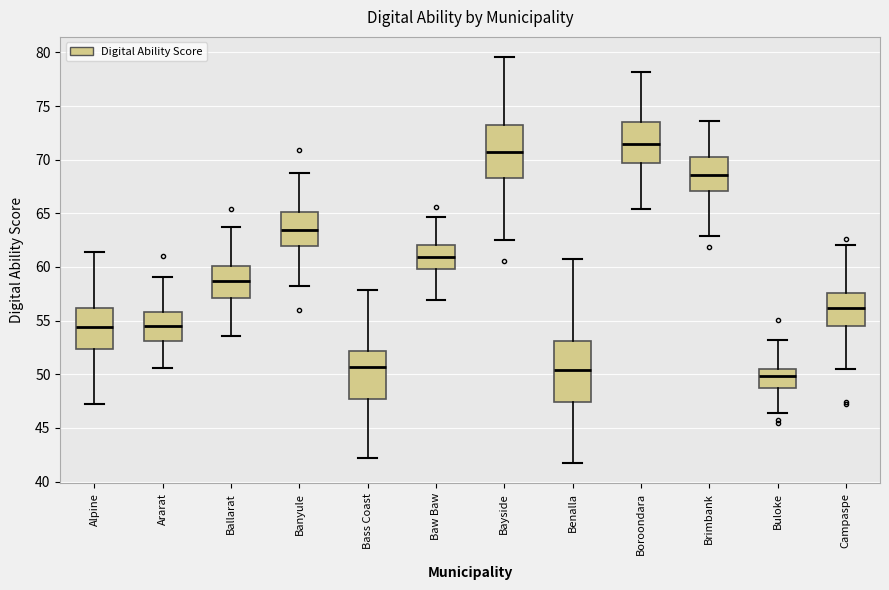

Reading left to right, transcribe this box plot: for each box, give where its median line is, the range the box spans, and where its two whiskers end, as read against the y-axis. The values are not printed on the chart, so give them approximately, as read against the axis.

Alpine: median 54.5, box 52.5 to 56.0, whiskers 47.0 to 61.5
Ararat: median 54.5, box 53.0 to 56.0, whiskers 50.5 to 59.0
Ballarat: median 58.5, box 57.0 to 60.0, whiskers 53.5 to 64.0
Banyule: median 63.5, box 62.0 to 65.0, whiskers 58.0 to 69.0
Bass Coast: median 50.5, box 47.5 to 52.0, whiskers 42.0 to 58.0
Baw Baw: median 61.0, box 60.0 to 62.0, whiskers 57.0 to 64.5
Bayside: median 70.5, box 68.5 to 73.5, whiskers 62.5 to 79.5
Benalla: median 50.5, box 47.5 to 53.0, whiskers 42.0 to 61.0
Boroondara: median 71.5, box 69.5 to 73.5, whiskers 65.5 to 78.0
Brimbank: median 68.5, box 67.0 to 70.0, whiskers 63.0 to 73.5
Buloke: median 50.0, box 48.5 to 50.5, whiskers 46.5 to 53.0
Campaspe: median 56.0, box 54.5 to 57.5, whiskers 50.5 to 62.0